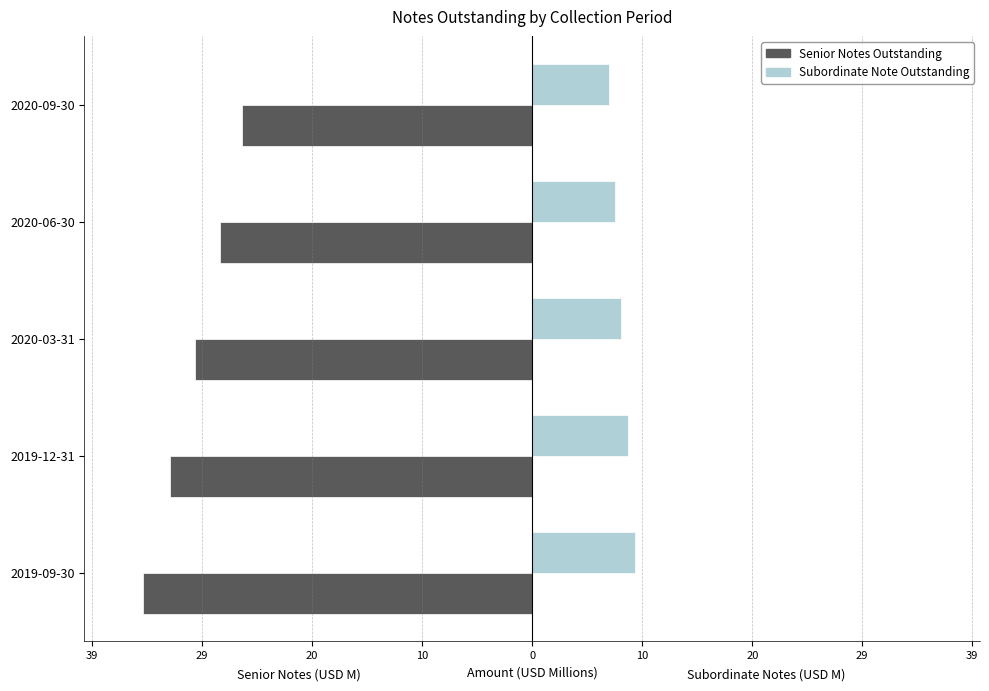

What are all the series names shown in the legend?

Senior Notes Outstanding, Subordinate Note Outstanding